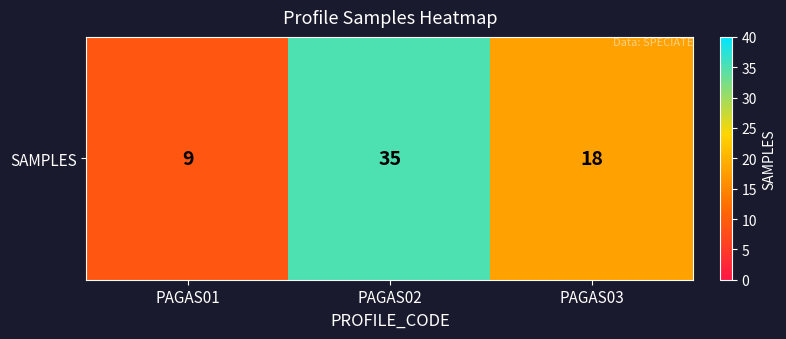

What is the sum of all values?

62